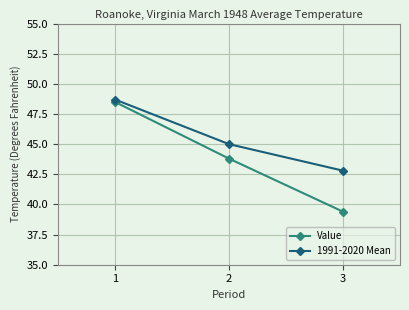

List the series in order of their peak value, lowest first.

Value, 1991-2020 Mean